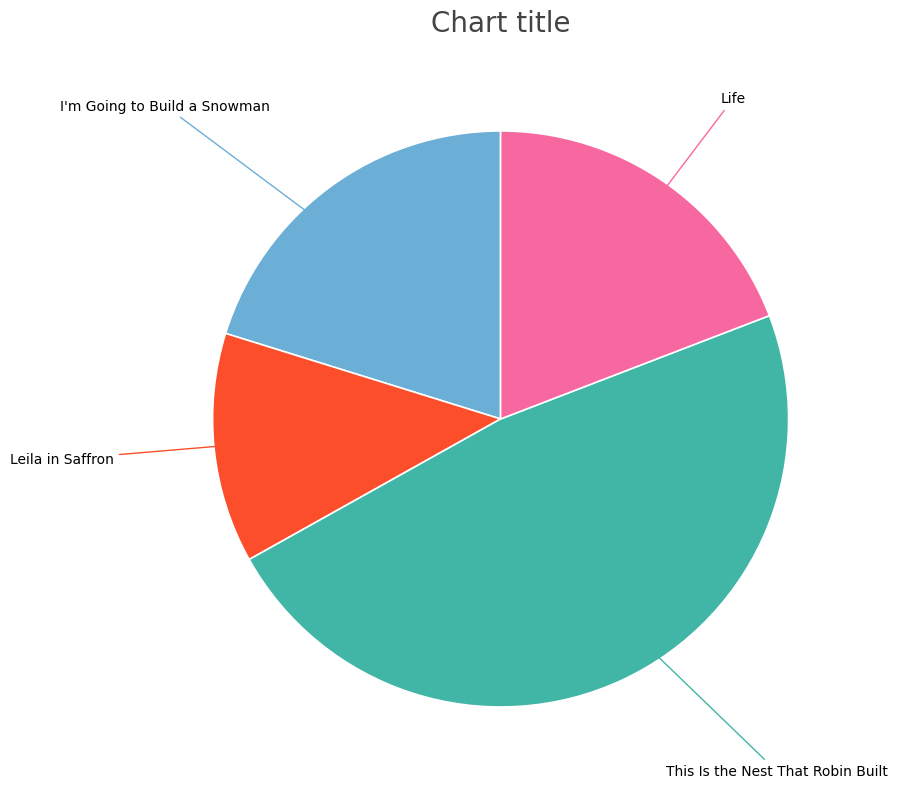

The Leila in Saffron slice represents 13% of the pie. True or false?

True